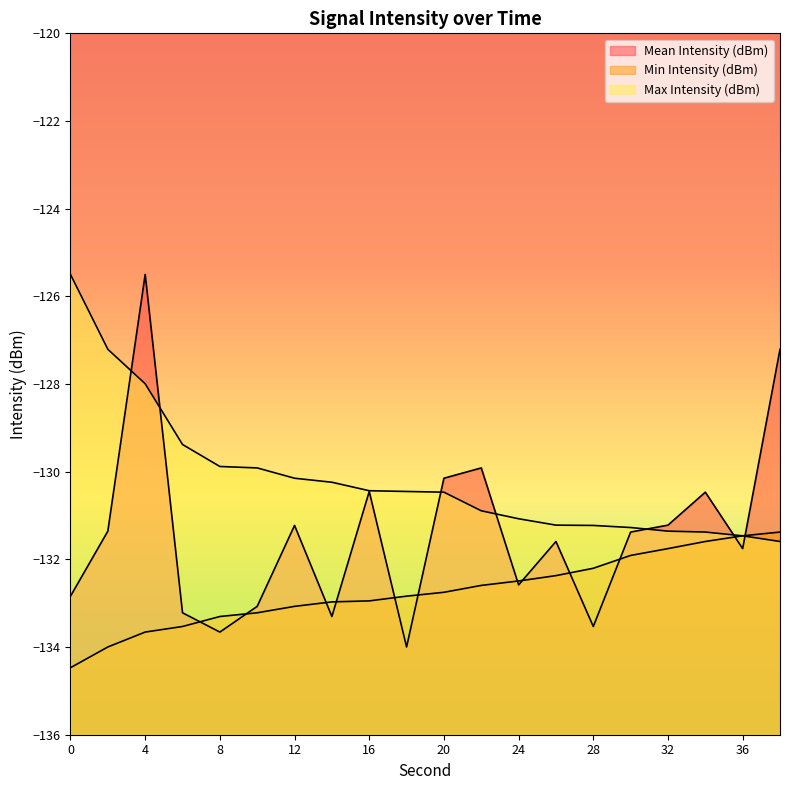

What is the sum of the Min Intensity (dBm) values at 36 and 18?

-264.3